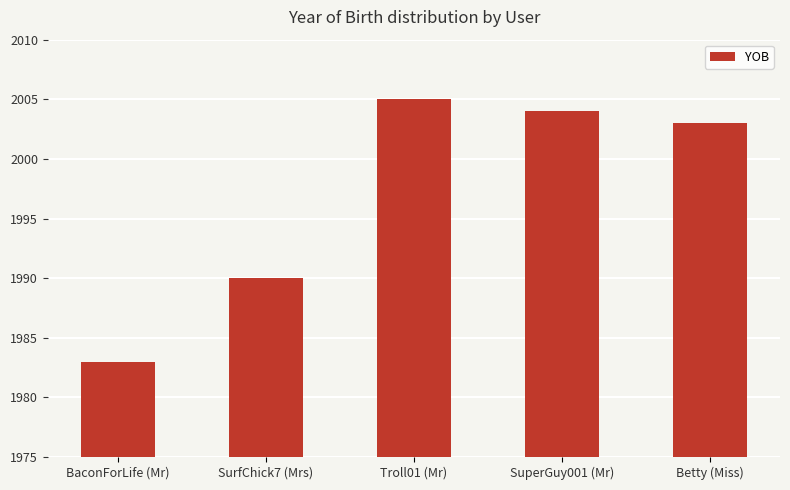

What position from the left is Troll01 (Mr)?

3